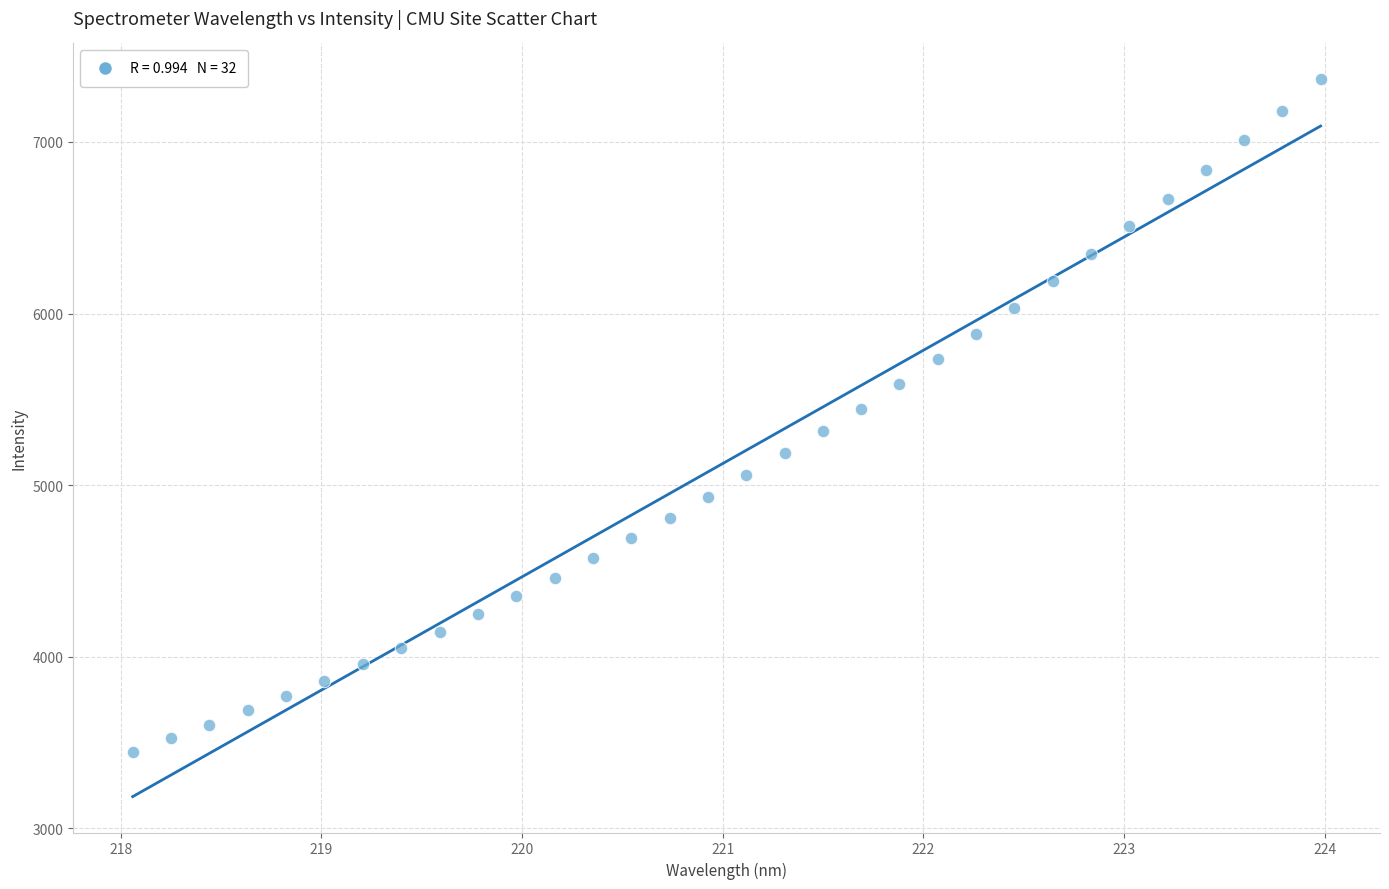

What is the range of Y values (max minus min)?

3918.5